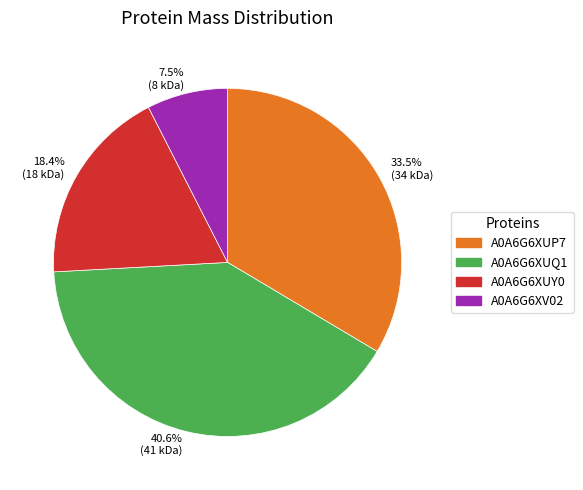

Between A0A6G6XUY0 and A0A6G6XUP7, which is larger?

A0A6G6XUP7